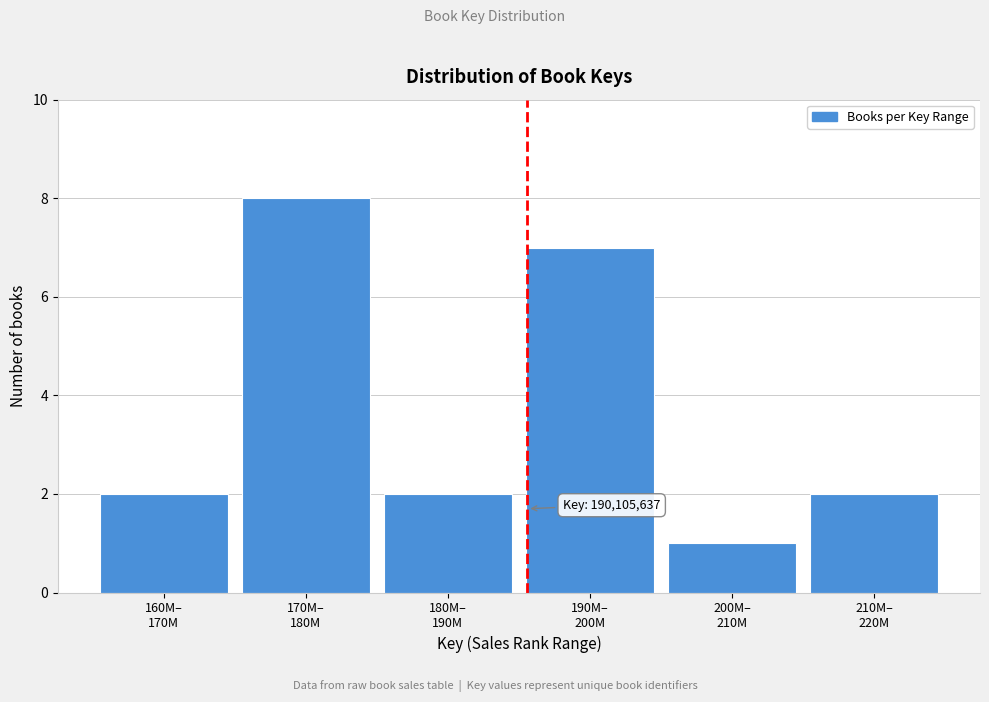

Reading left to right, what are all the values shown in this chart?

2	8	2	7	1	2